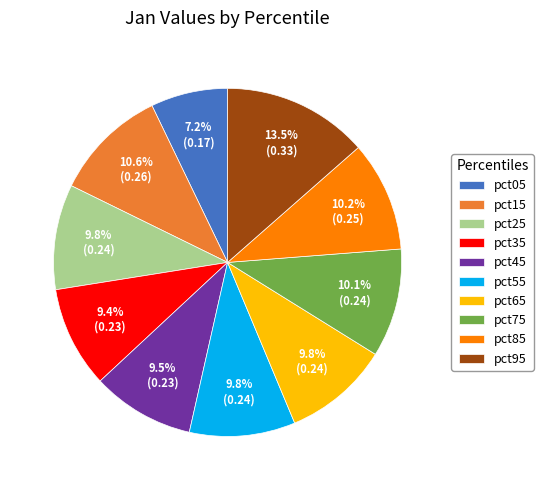

How many slices are in this pie chart?

10